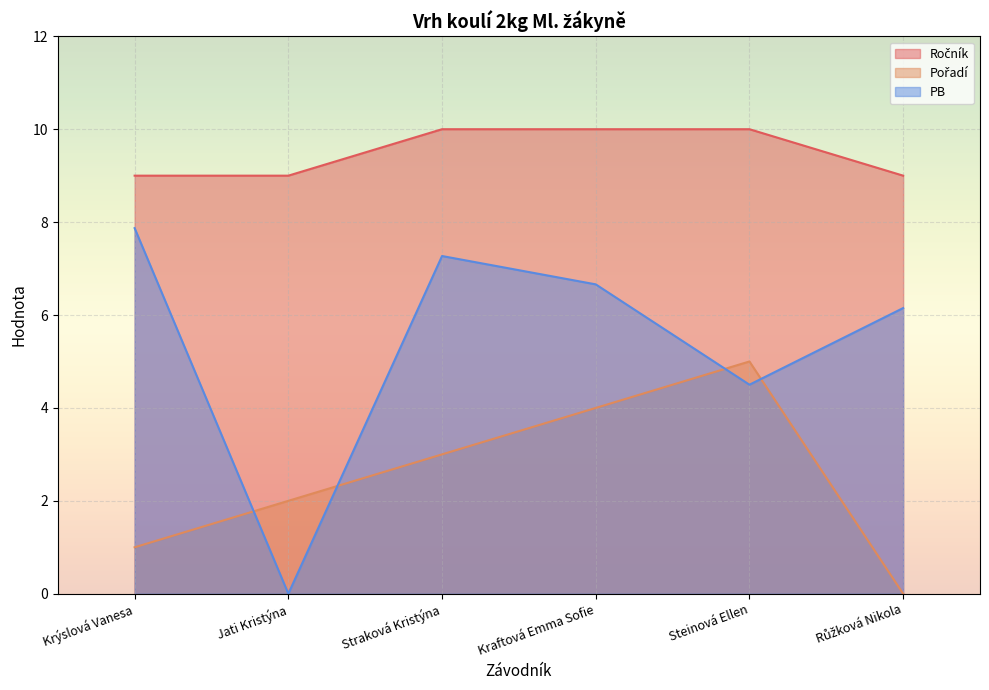

At which category is the sum across all series the highest?

Kraftová Emma Sofie